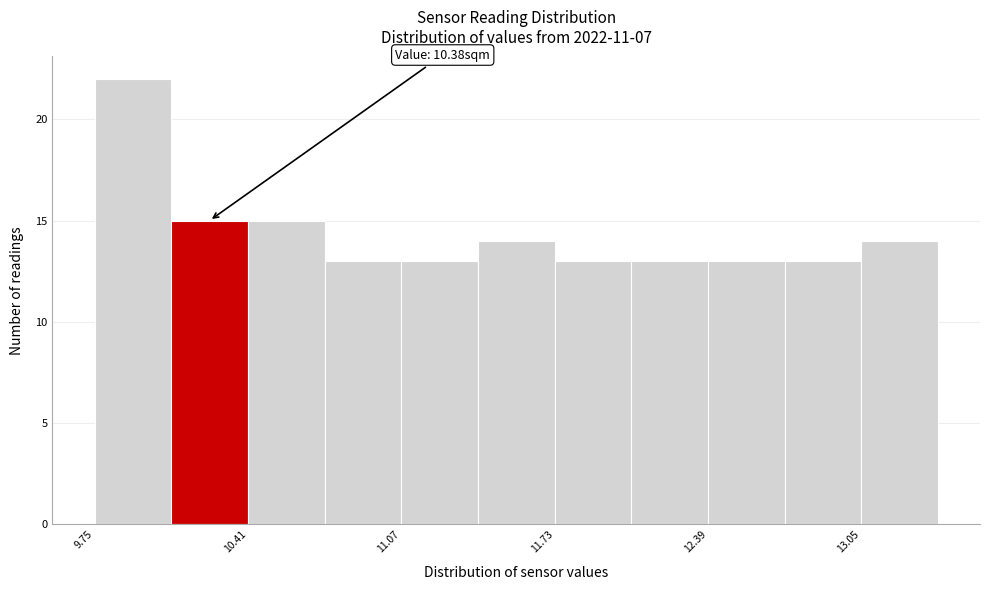

Around what value on the x-axis is the tallest bar? Give the approximate position of its centre, as read against the axis.

9.9